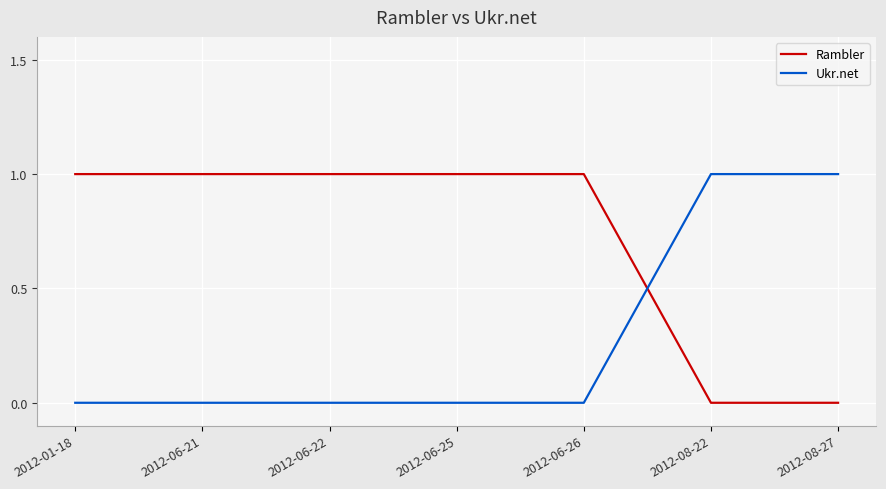

What is the approximate value of Rambler at 2012-06-26?

1